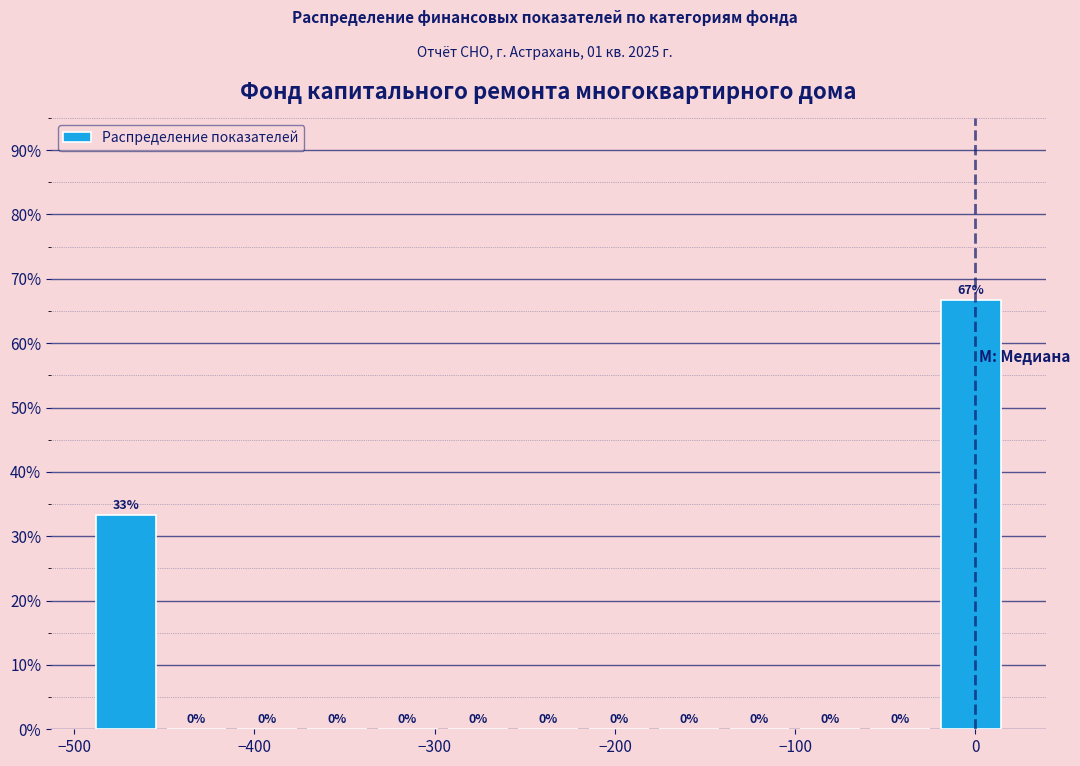

Around what value on the x-axis is the tallest bar? Give the approximate position of its centre, as read against the axis.

0